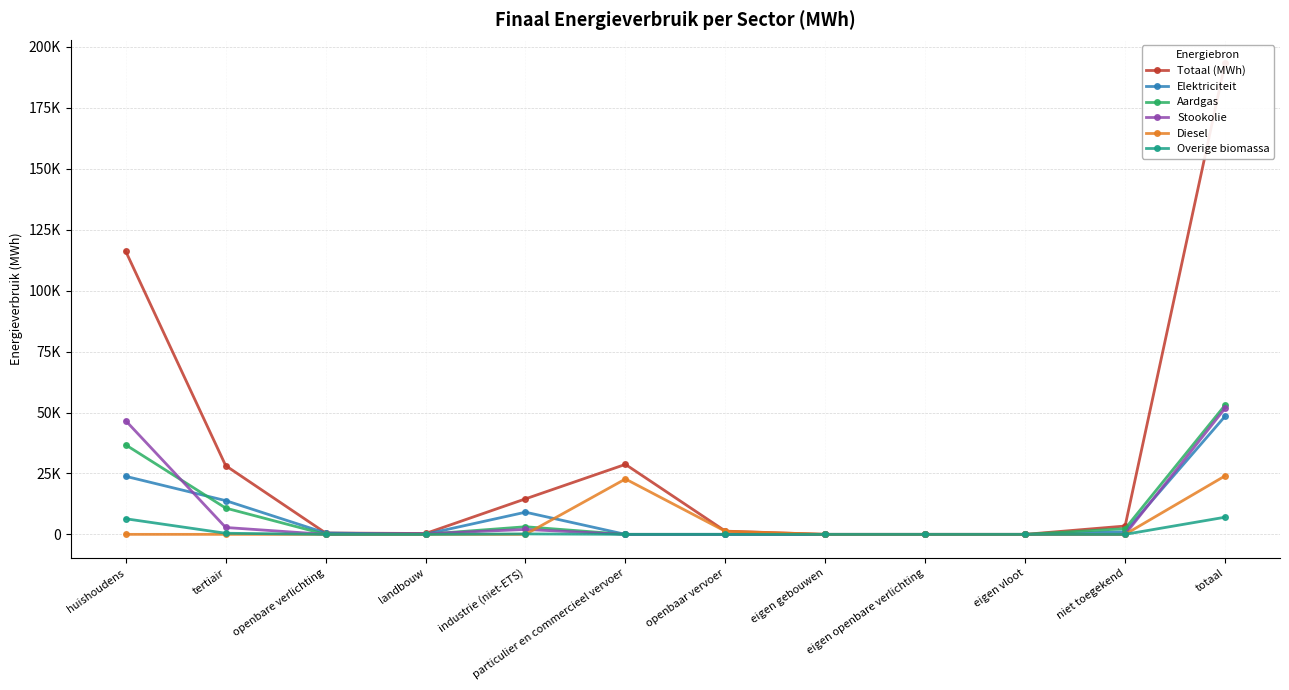

True or false: Totaal (MWh) and Elektriciteit intersect in this chart.

False